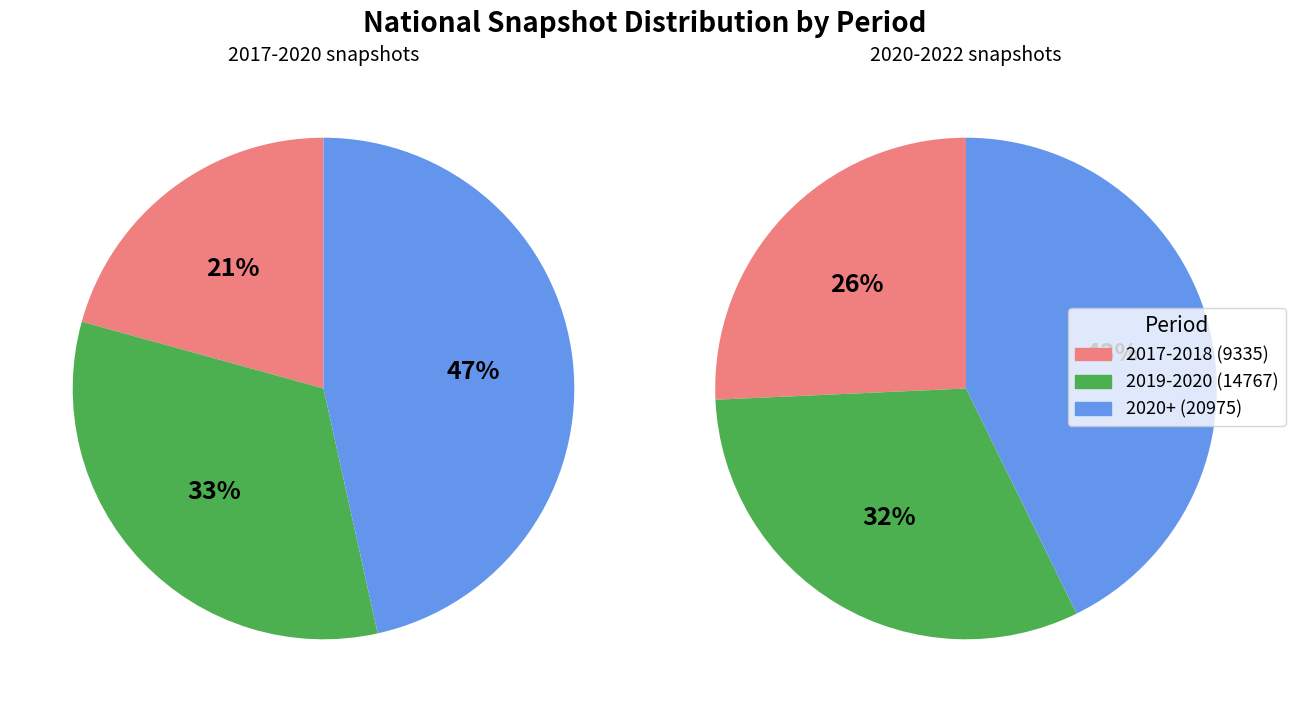

The national slice represents 100% of the pie. True or false?

True